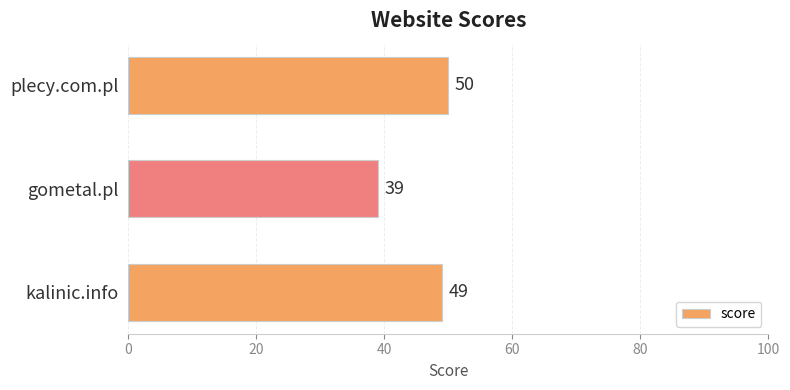

Is it true that the value at kalinic.info is 12?

False